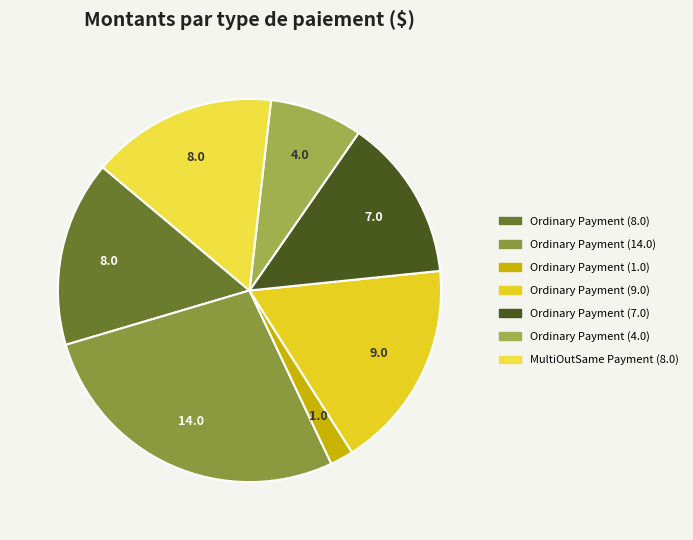

Is Ordinary Payment (14.0) the majority of the pie?

No